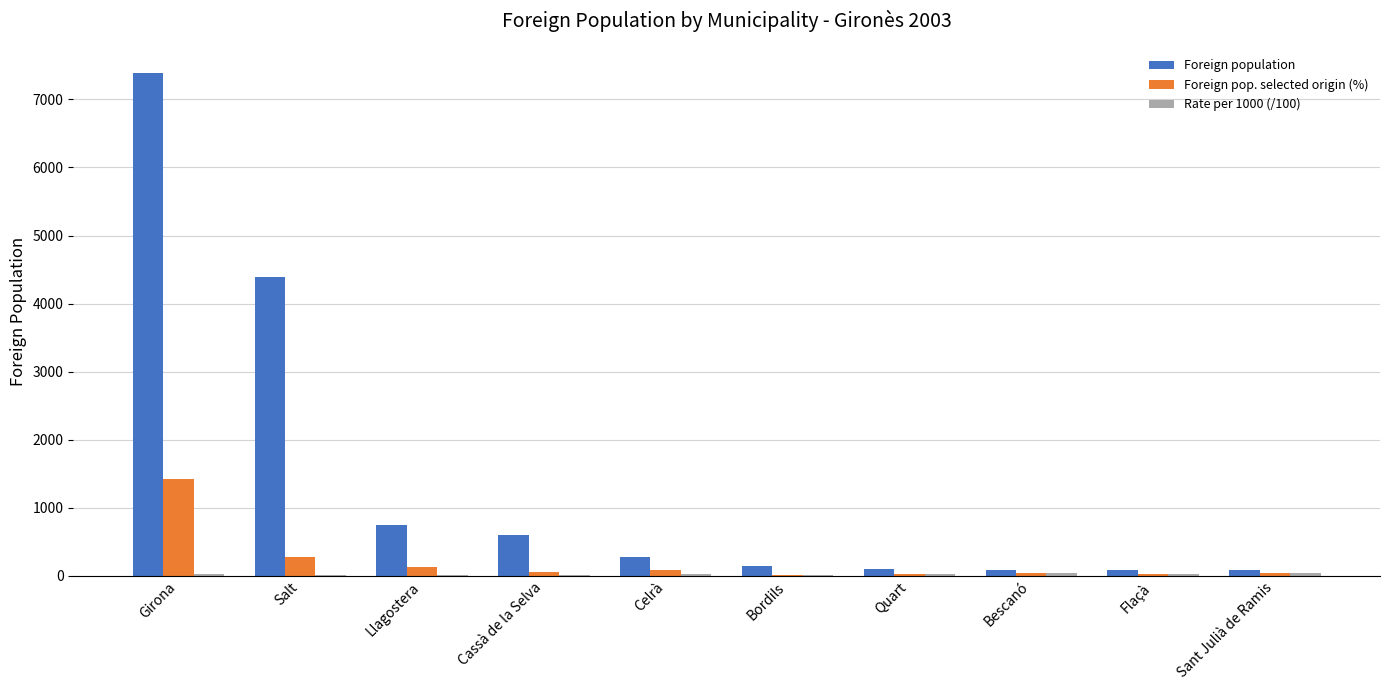

Which series has the largest total across all categories?

Foreign population